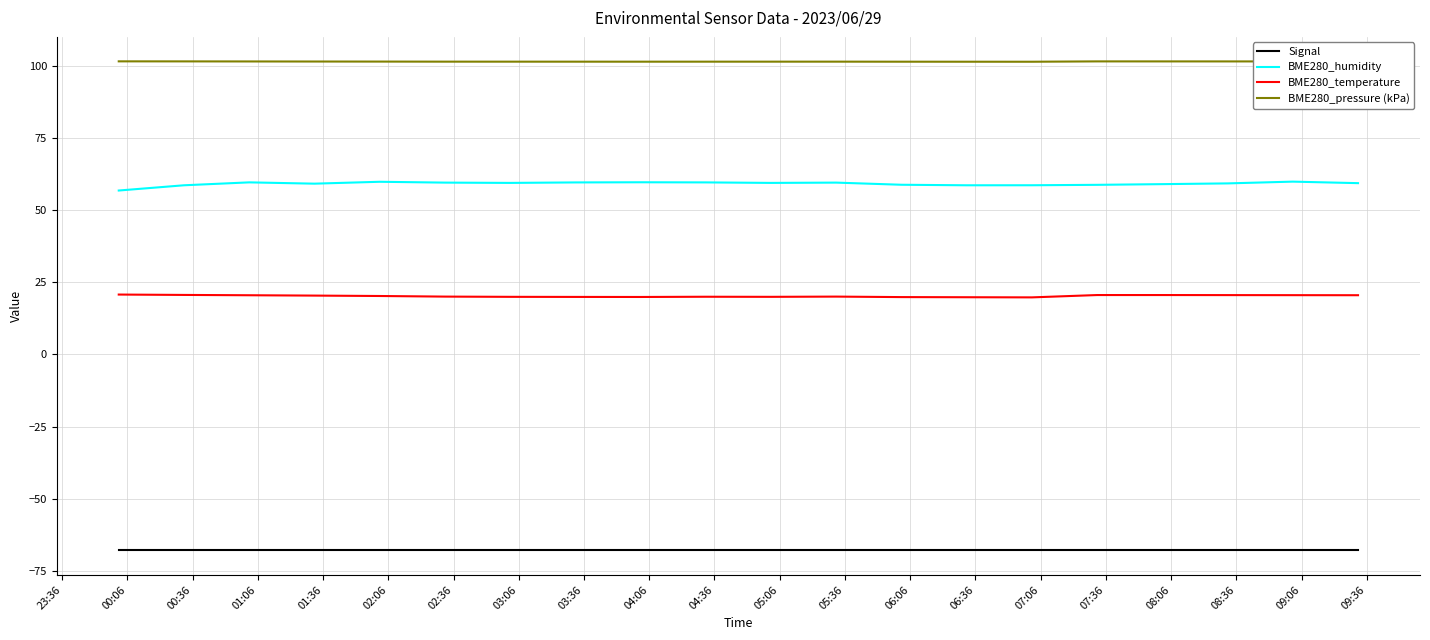

List the series in order of their overall mean, lowest first.

Signal, BME280_temperature, BME280_humidity, BME280_pressure (kPa)